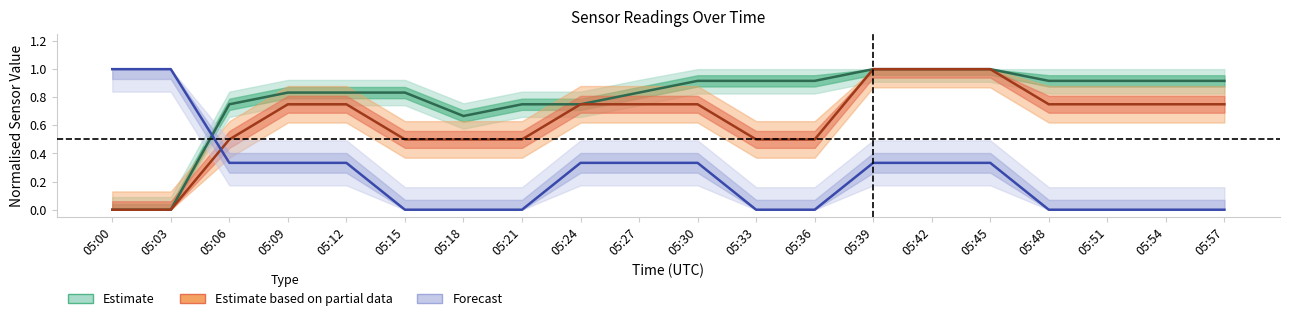

True or false: Tu_S11 and P_S11 intersect in this chart.

False